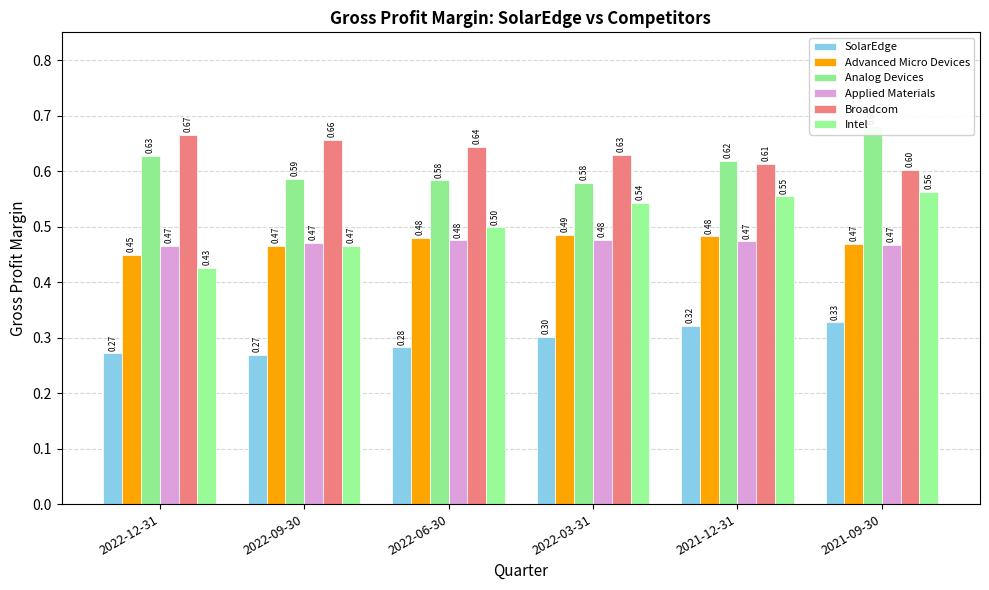

What are all the series names shown in the legend?

SolarEdge, Advanced Micro Devices, Analog Devices, Applied Materials, Broadcom, Intel